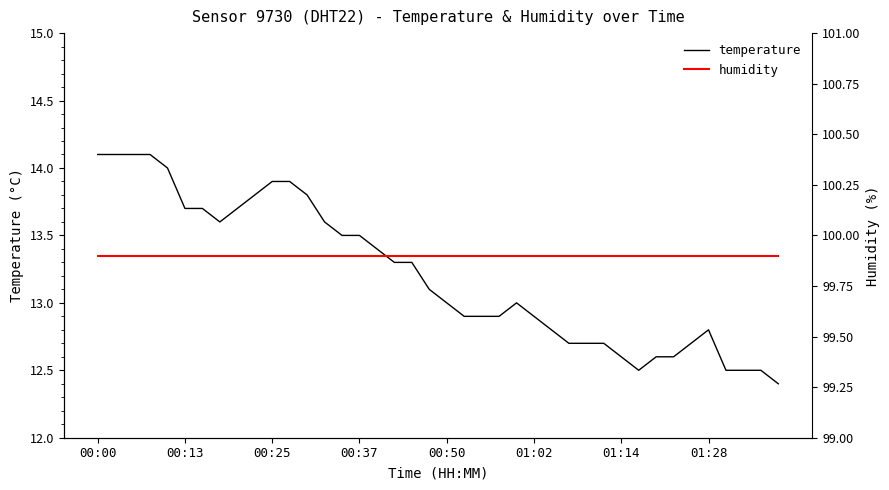

What position from the left is 22?

23